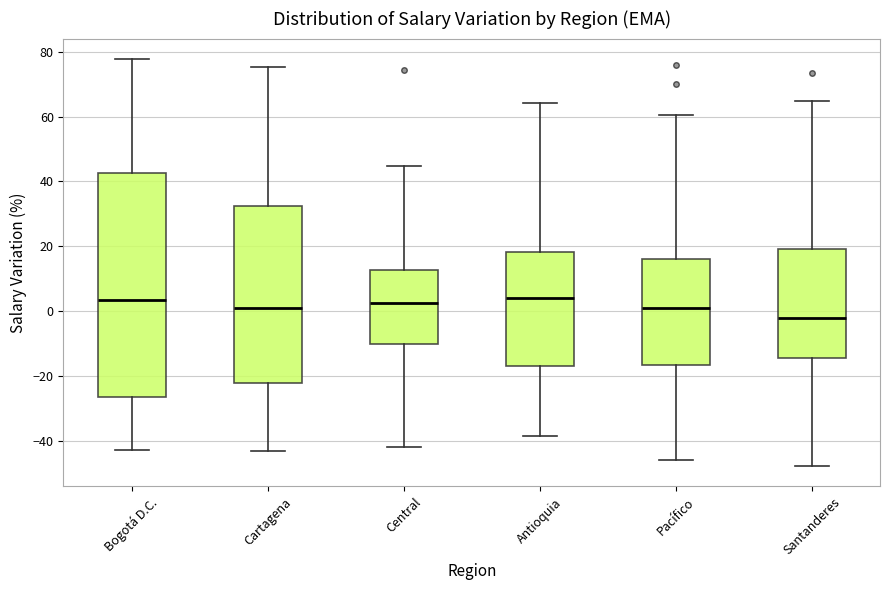

Which box is the tallest, from its lower edge to its upper edge?

Bogotá D.C.